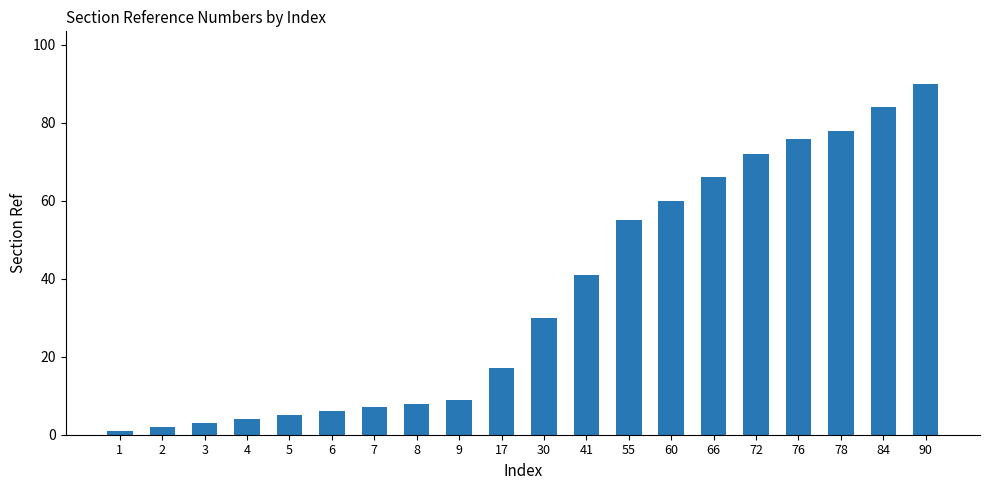

Does the chart contain stacked bars?

No